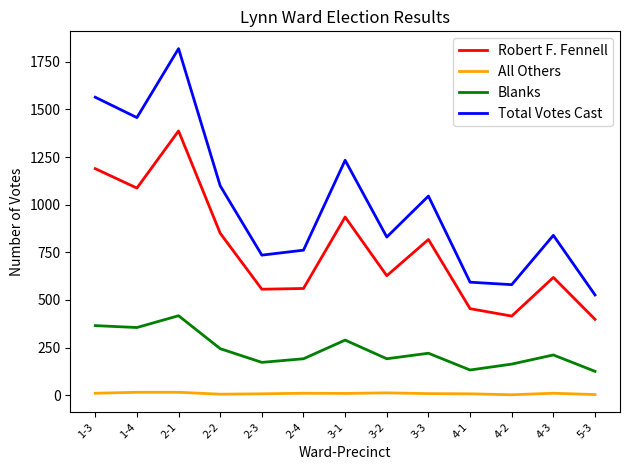

Which series changed the most between 2-2 and 2-3?

Total Votes Cast